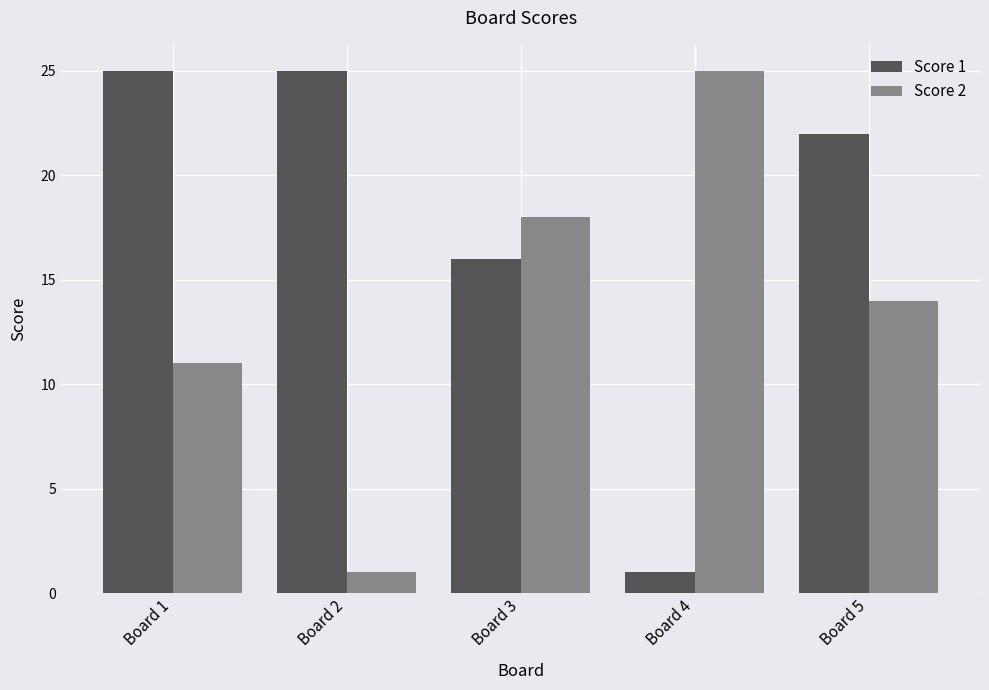

What is the spread (max minus min) of values at Board 5?

8